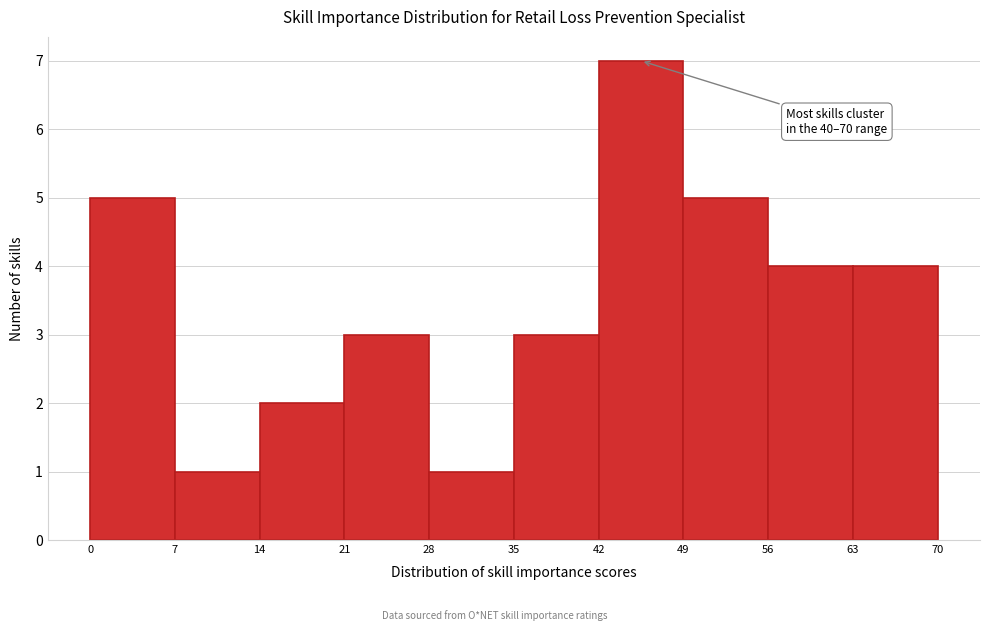

Over which range of the x-axis is the bar tallest?

42 to 49